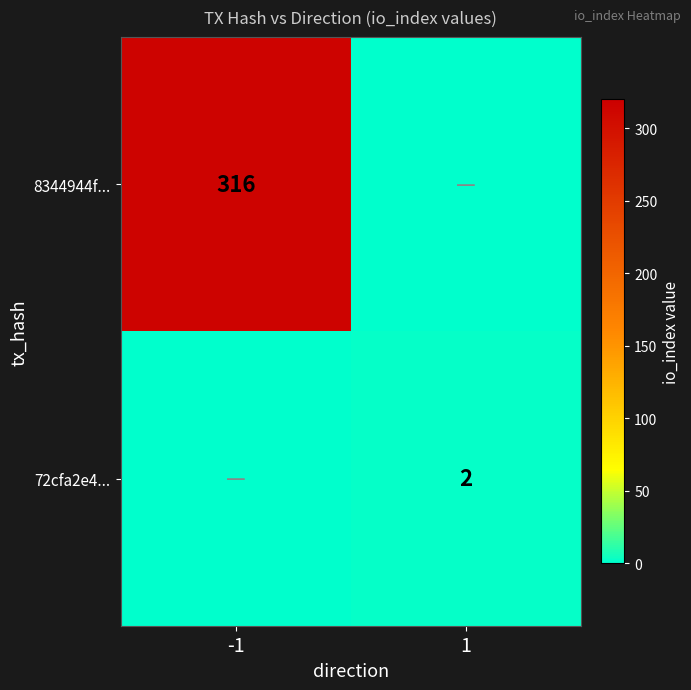

Is the value of 72cfa2e4... at 1 greater than the value of 8344944f... at -1?

No